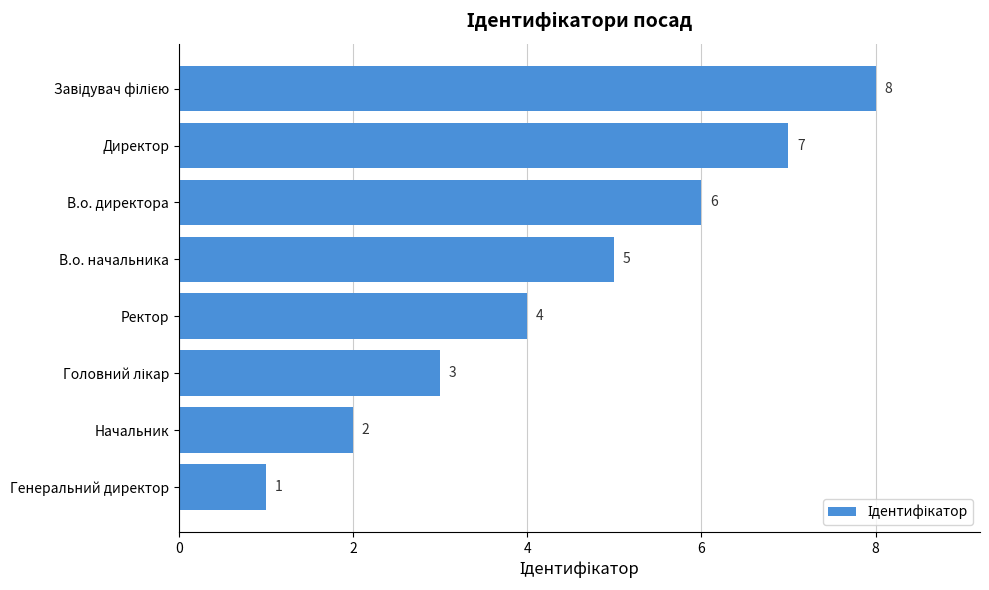

Does the chart contain stacked bars?

No